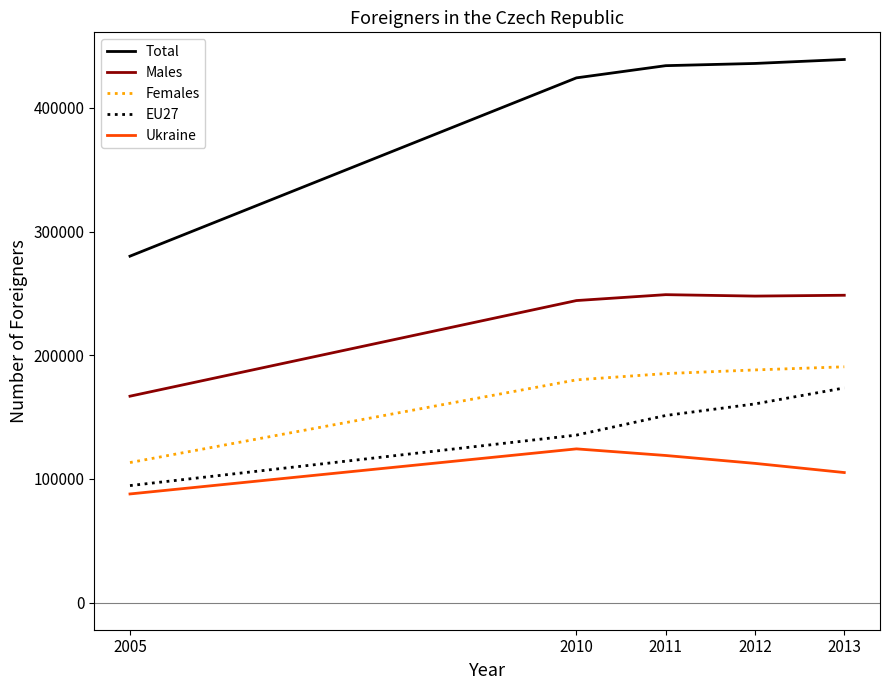

The value of Males at 2011 is 348295. True or false?

False